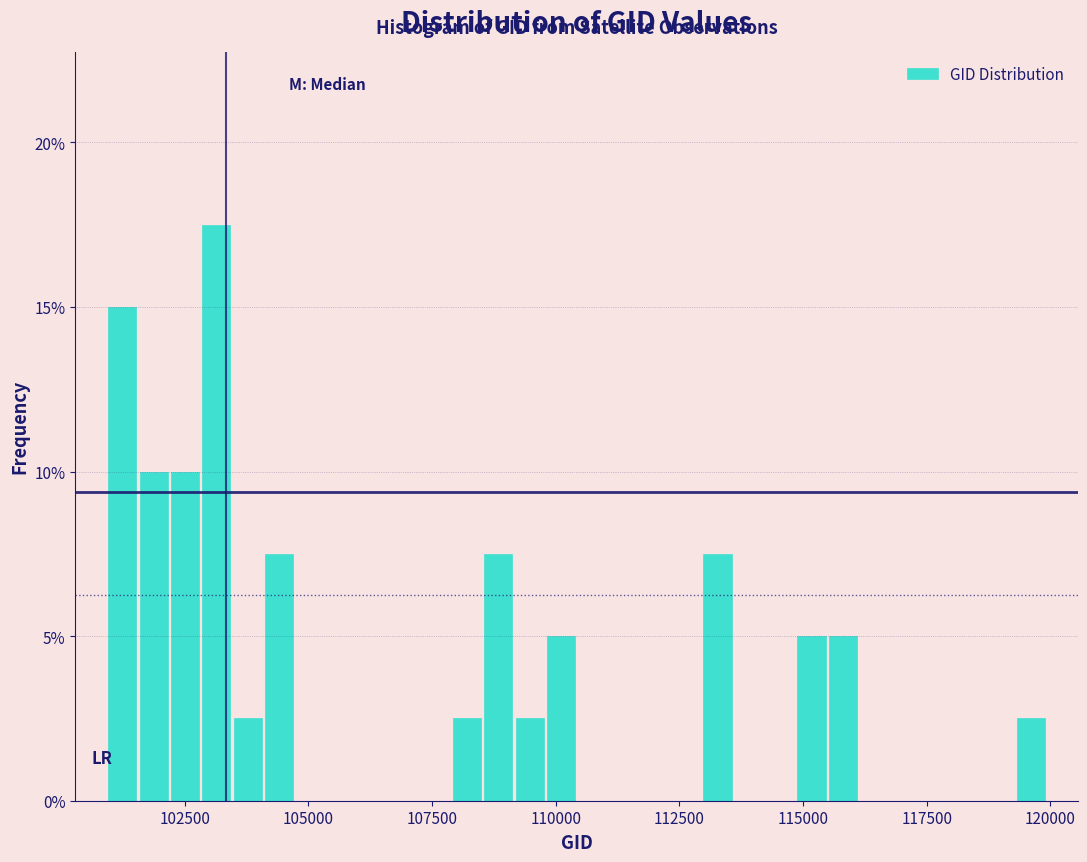

Around what value on the x-axis is the tallest bar? Give the approximate position of its centre, as read against the axis.

103000